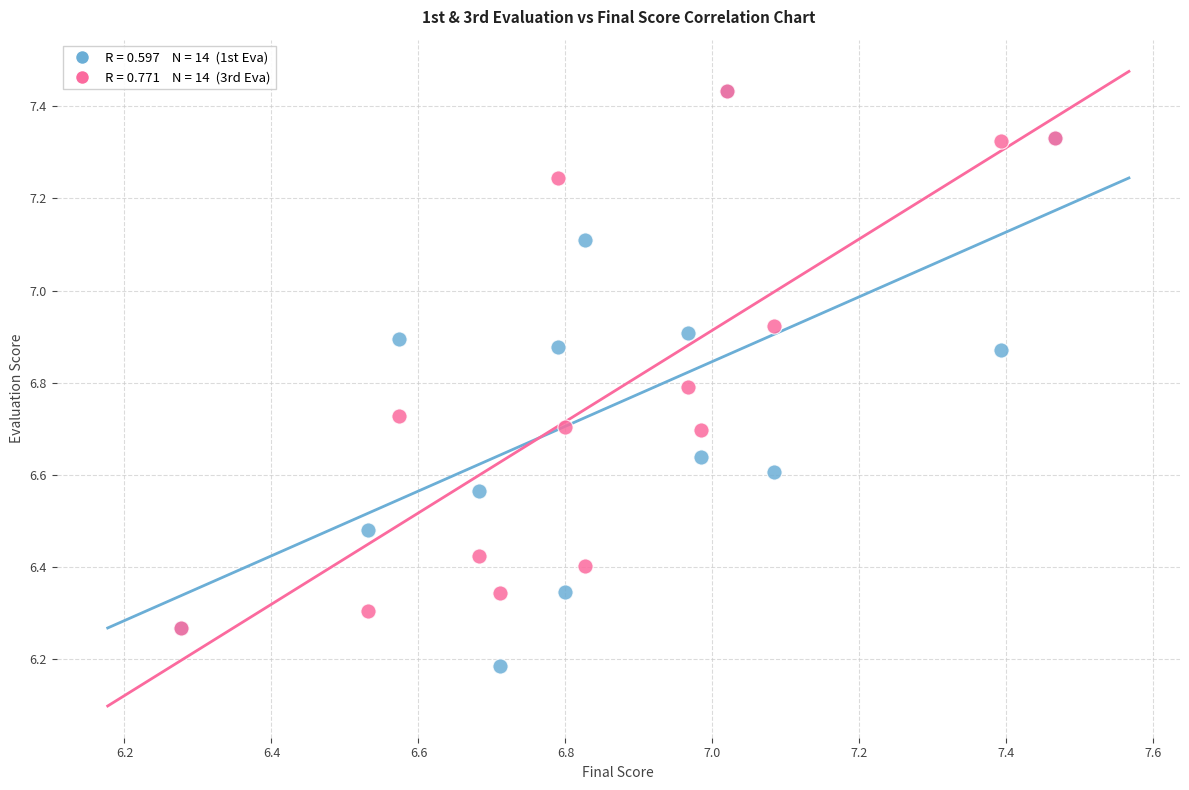

Across all series, what Y value is closest to 6?

6.2